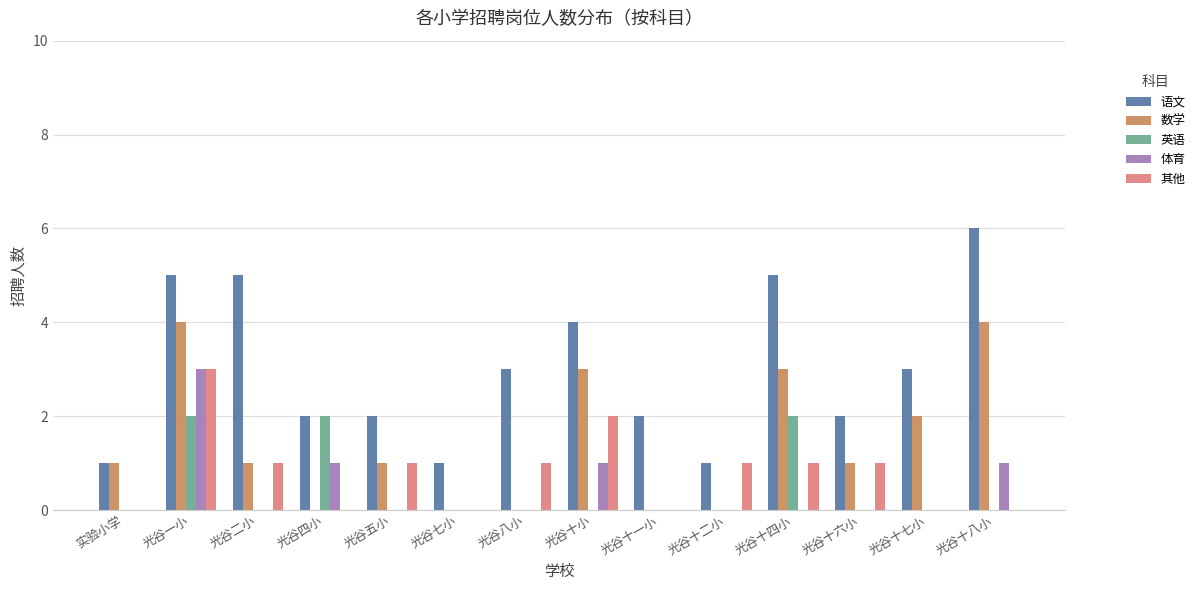

How many groups of bars are there?

14